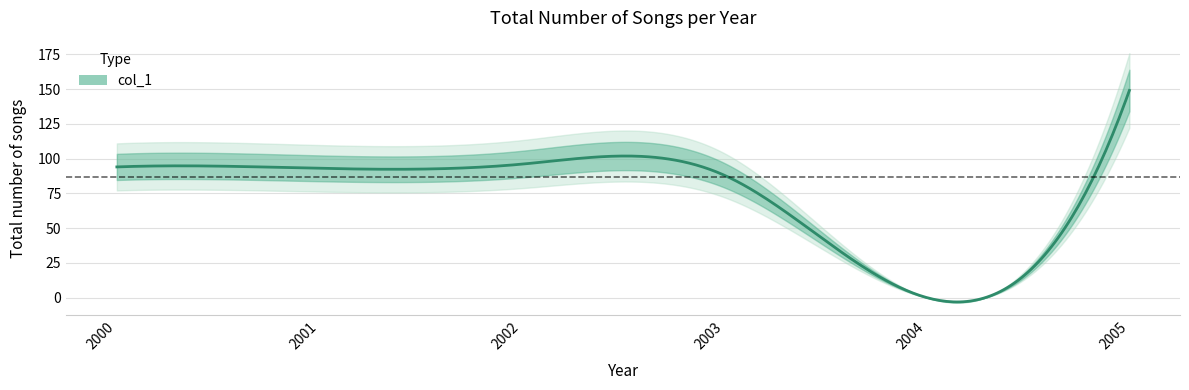

Is it true that the value at 2002 is 130?

False